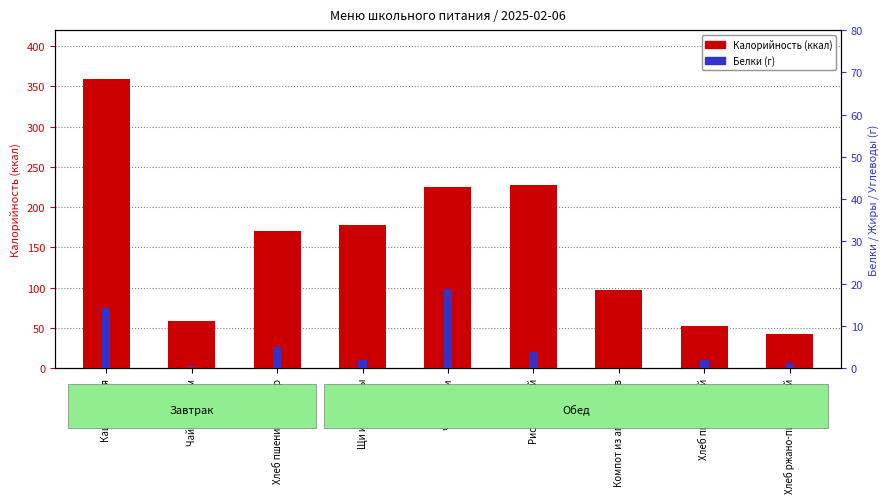

What is the difference between the Белки values at Компот из апельсинов and Хлеб ржано-пшеничный?

1.2